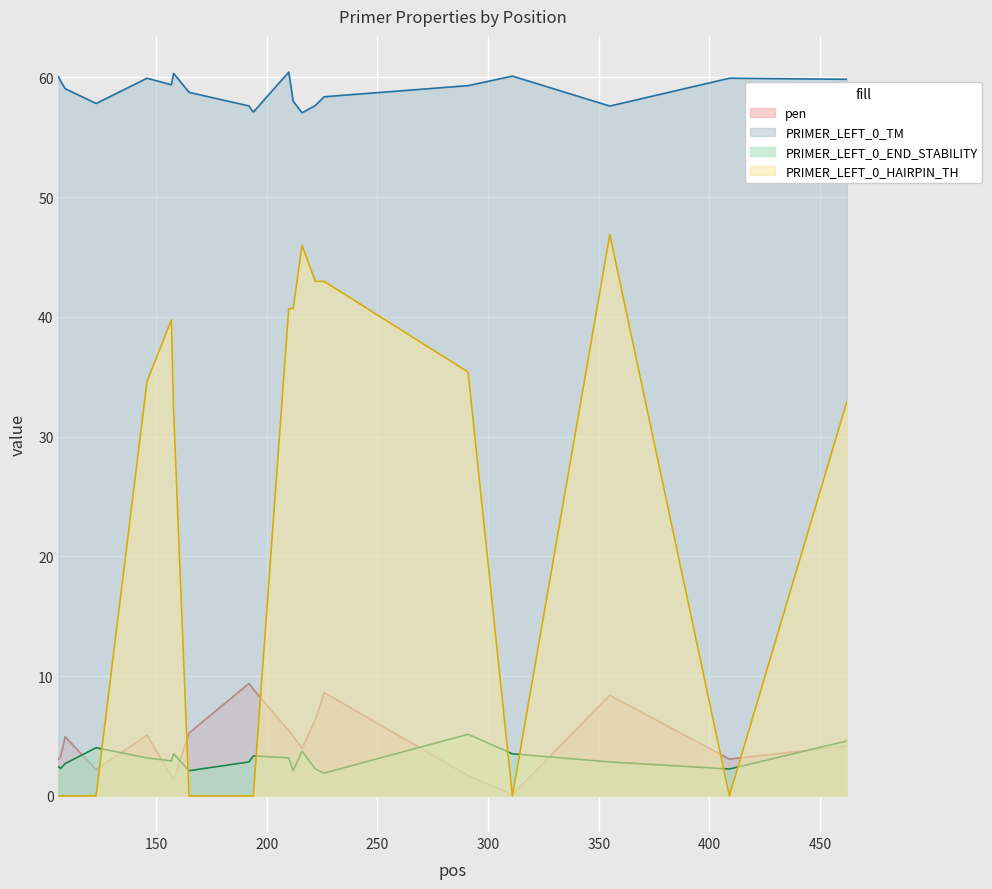

What is the highest value of the PRIMER_LEFT_0_END_STABILITY series?

5.1